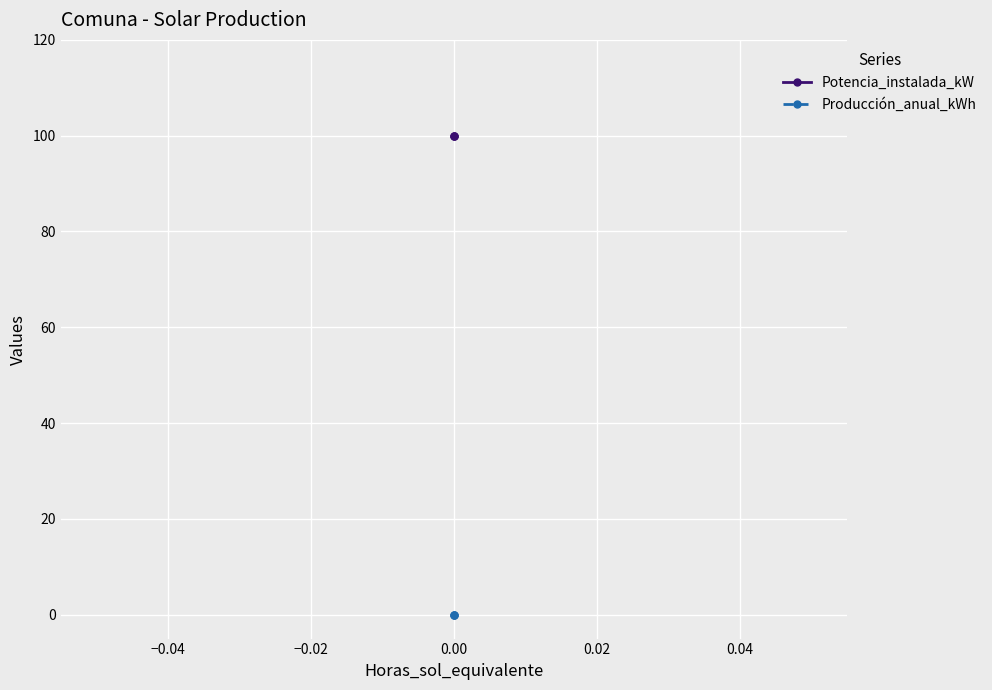

What is the value of the Potencia_instalada_kW point at the 2nd from the left?

100